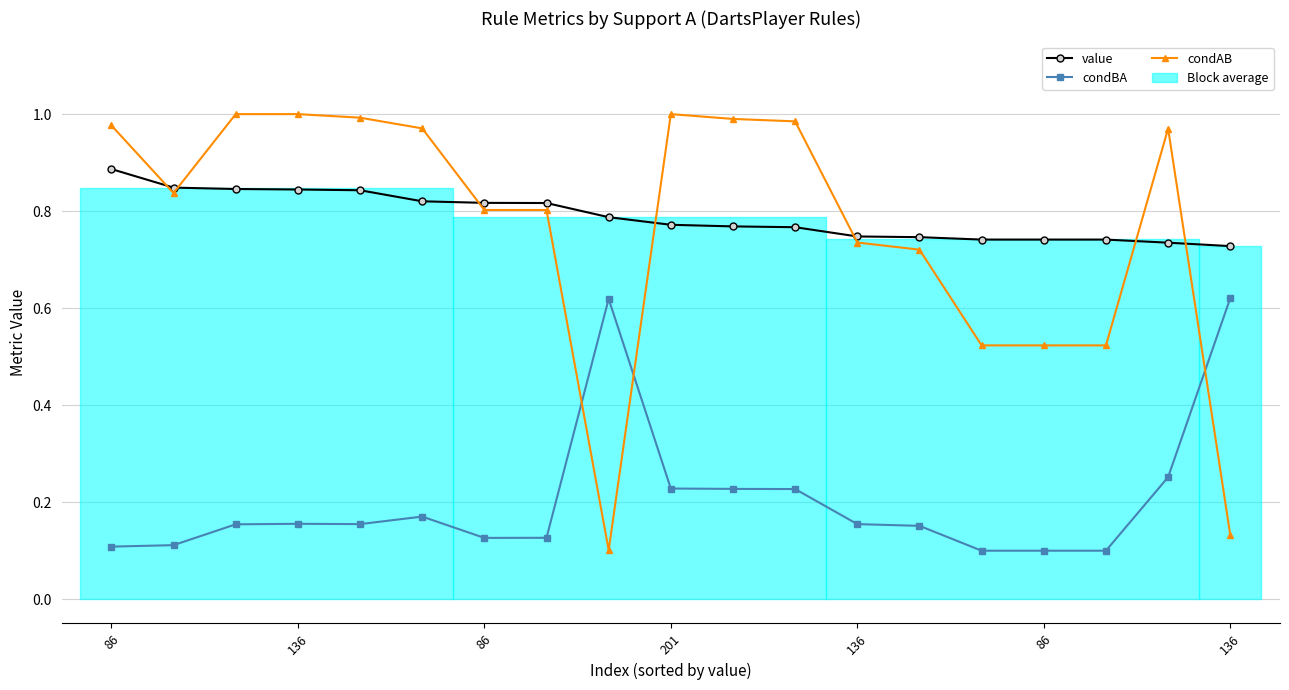

Rank the series at 10 from highest to lowest value.

condAB, value, condBA